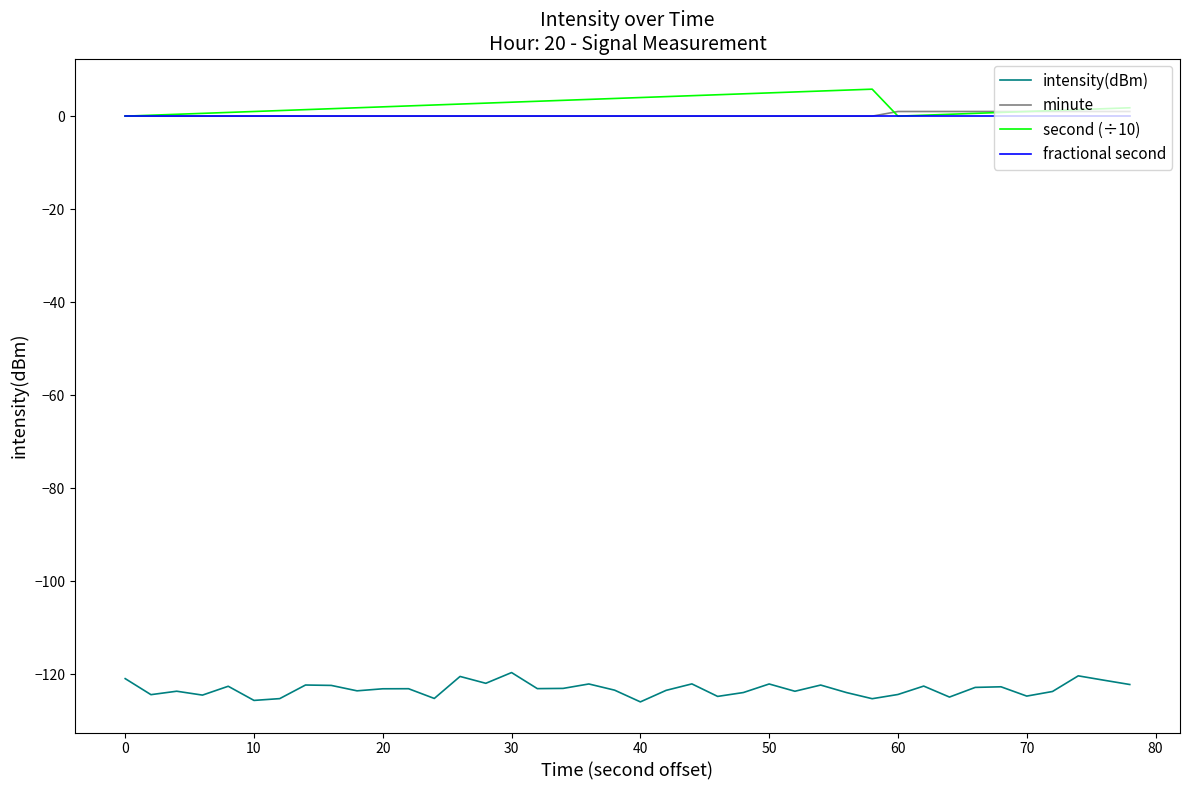

True or false: intensity(dBm) and minute intersect in this chart.

False